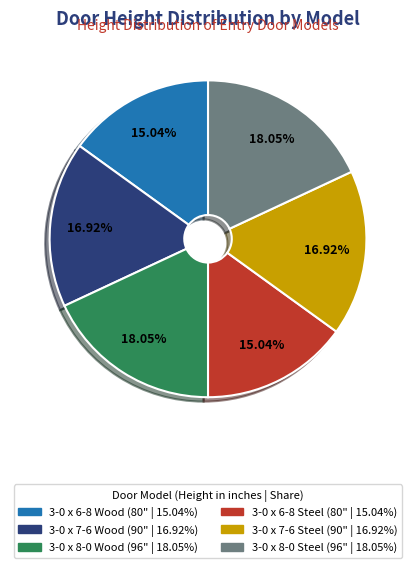

Count the number of slices in the pie.

6